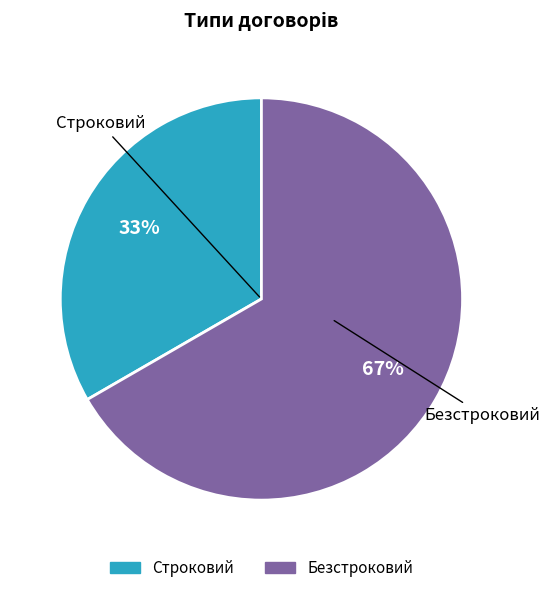

Do Строковий and Безстроковий together represent more than half of the pie?

Yes